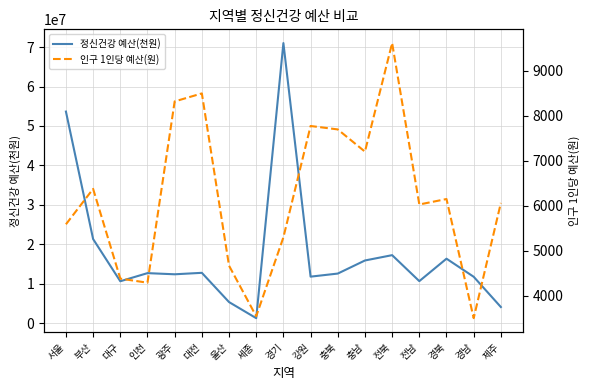

At which label is 인구 1인당 예산(원) closest to 6556?

부산